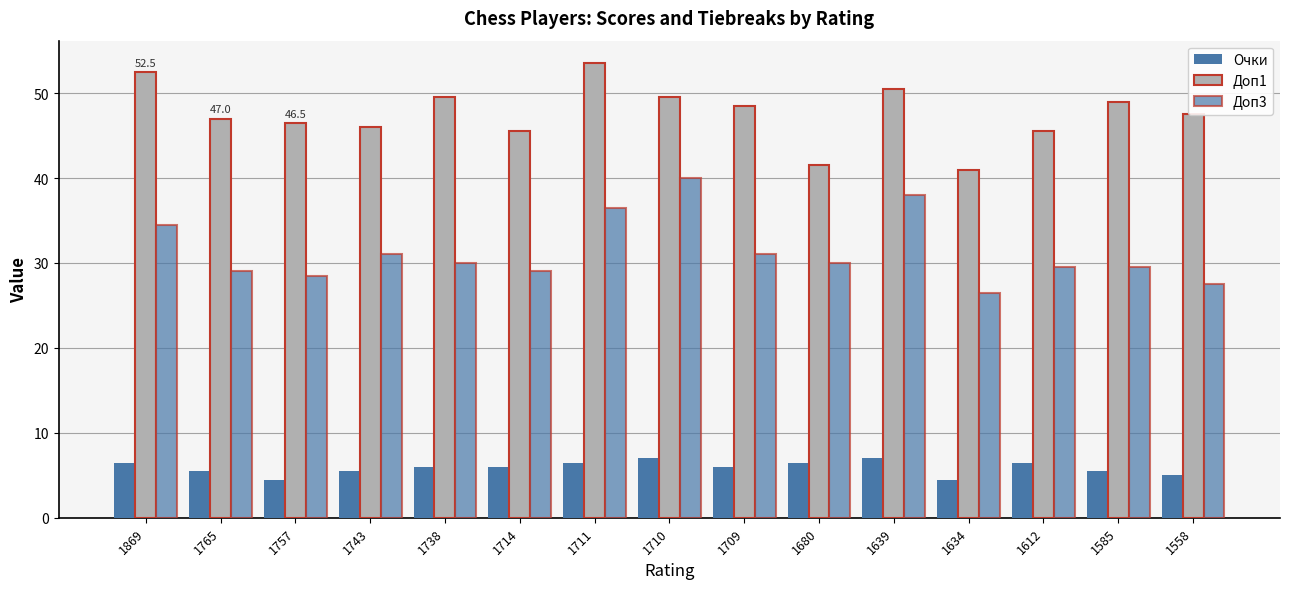

Is it true that Доп1 equals 41.5 at 1680?

True